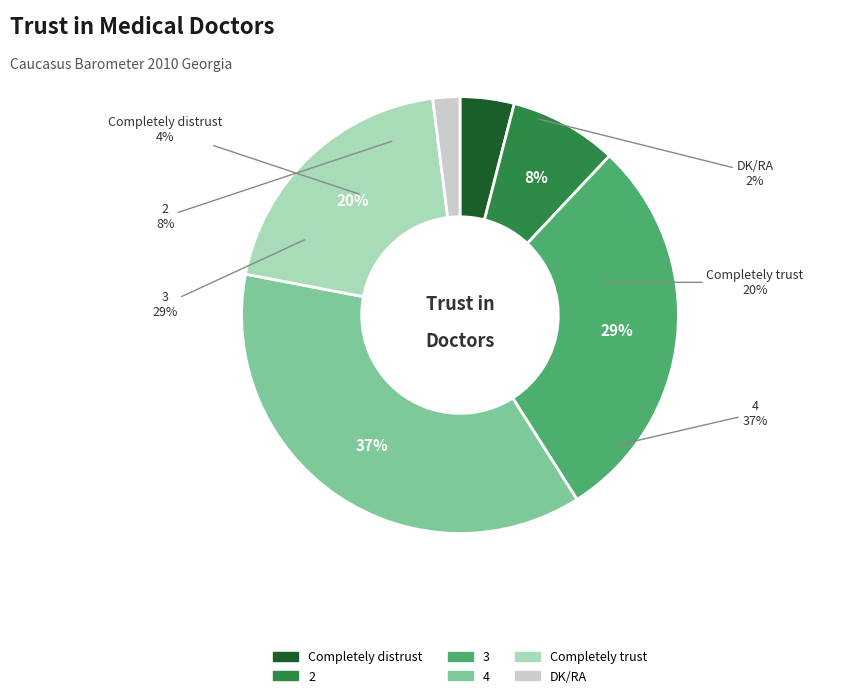

To the nearest percent, what portion does 3 represent?

29%